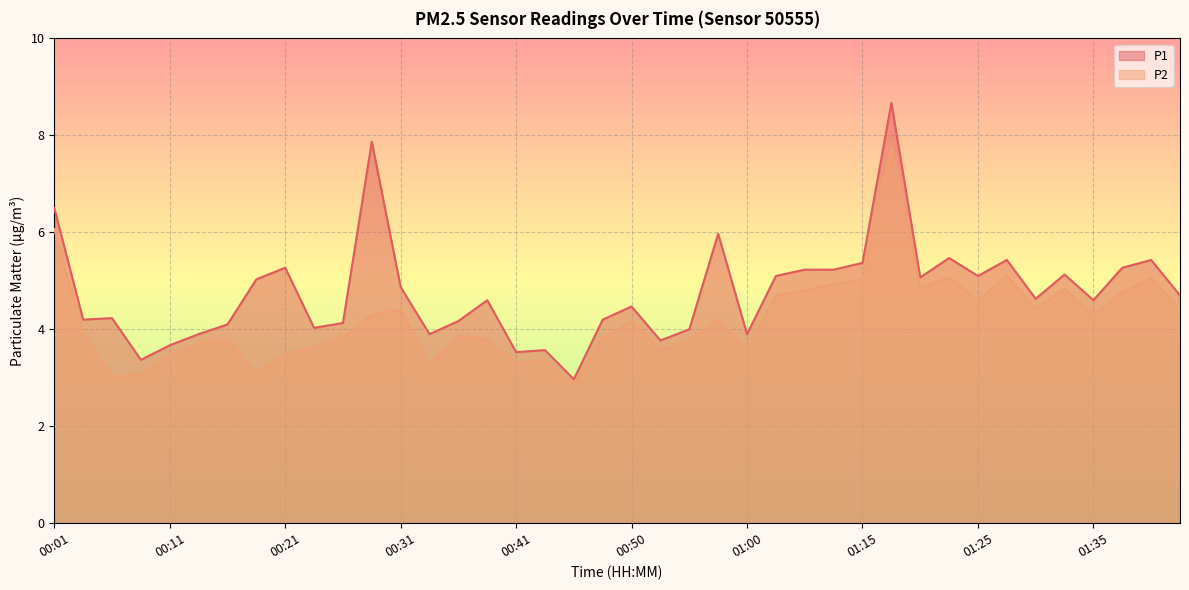

Is it true that P1 equals 5.1 at 01:25?

True